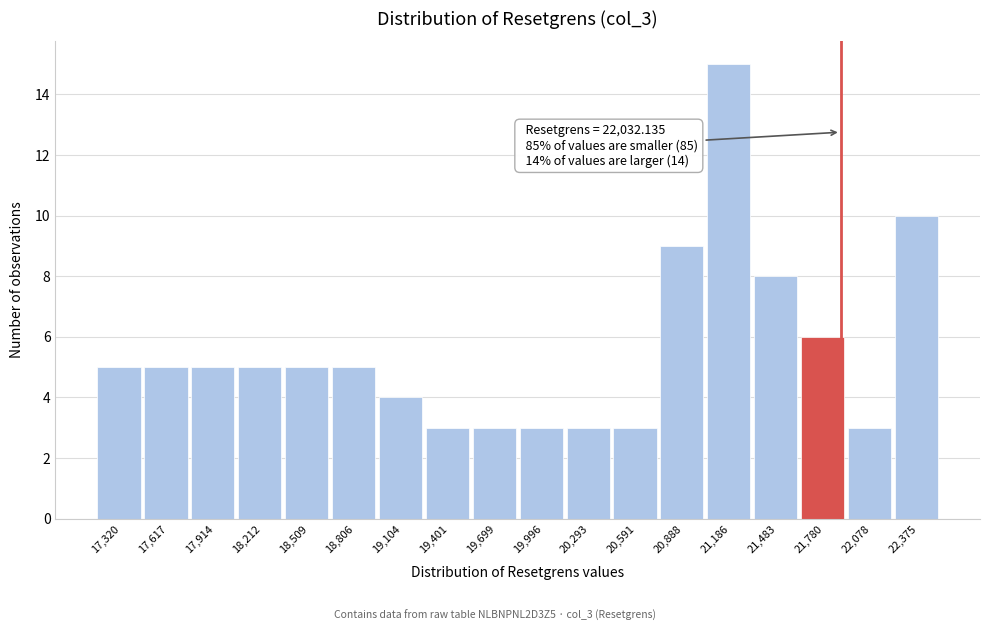

Reading left to right, list all the values displayed in this chart.

17,320=5	17,617=5	17,914=5	18,212=5	18,509=5	18,806=5	19,104=4	19,401=3	19,699=3	19,996=3	20,293=3	20,591=3	20,888=9	21,186=15	21,483=8	21,780=6	22,078=3	22,375=10